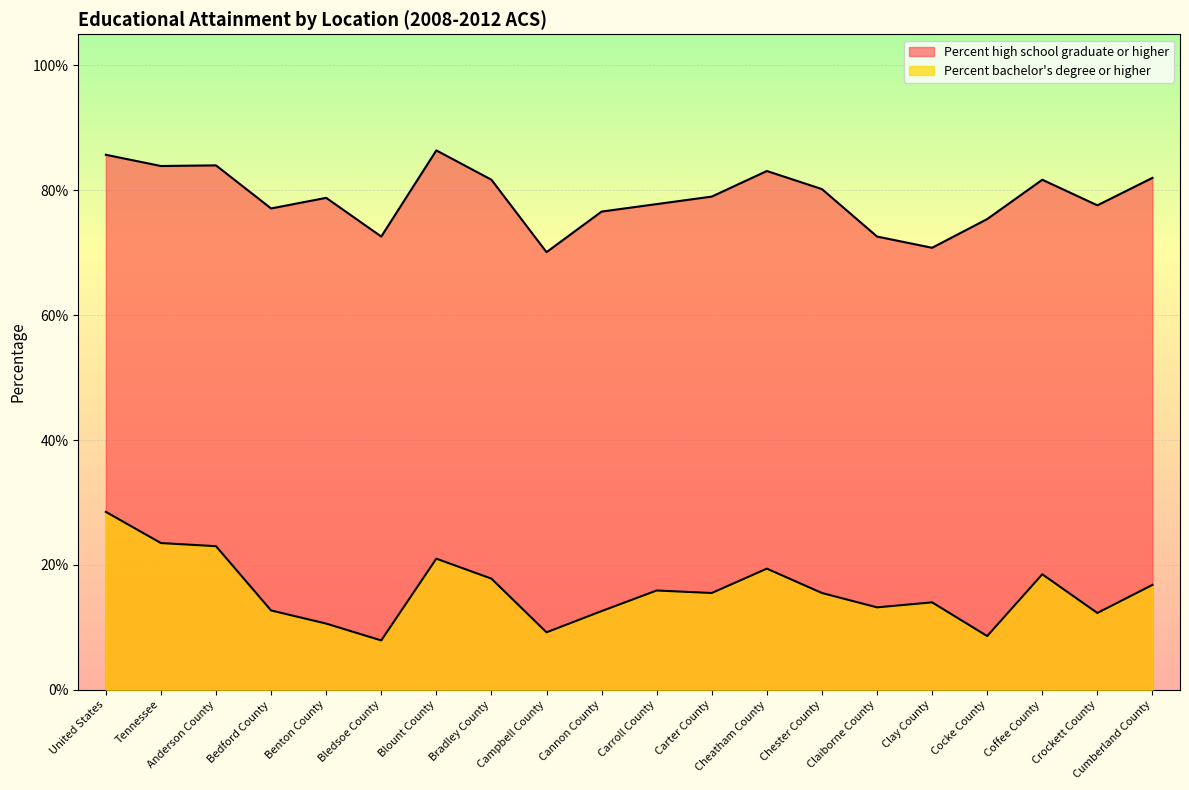

Is it true that Percent bachelor's degree or higher equals 0.1 at Cannon County?

True